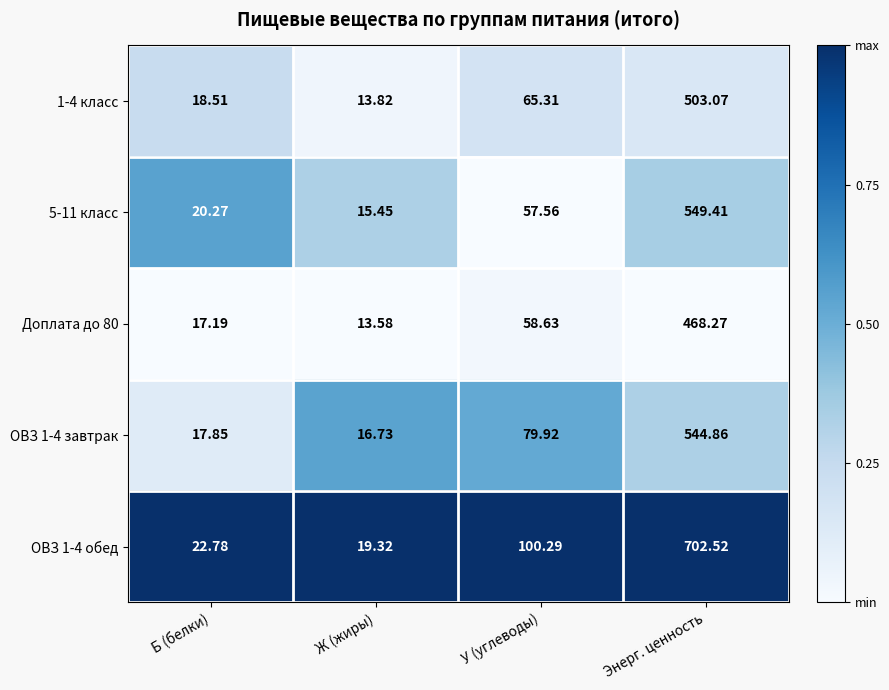

At which category is the sum across all series the highest?

Энерг. ценность